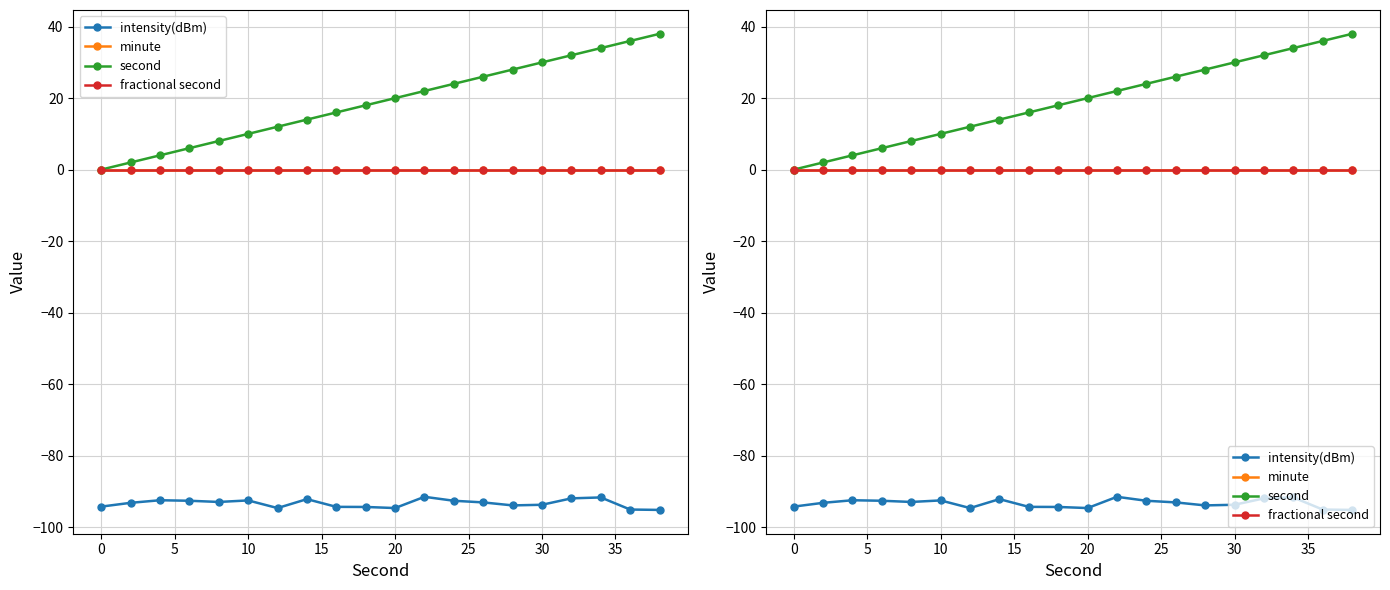

At 15, list the series in order from smallest to largest.

intensity(dBm), minute, fractional second, second